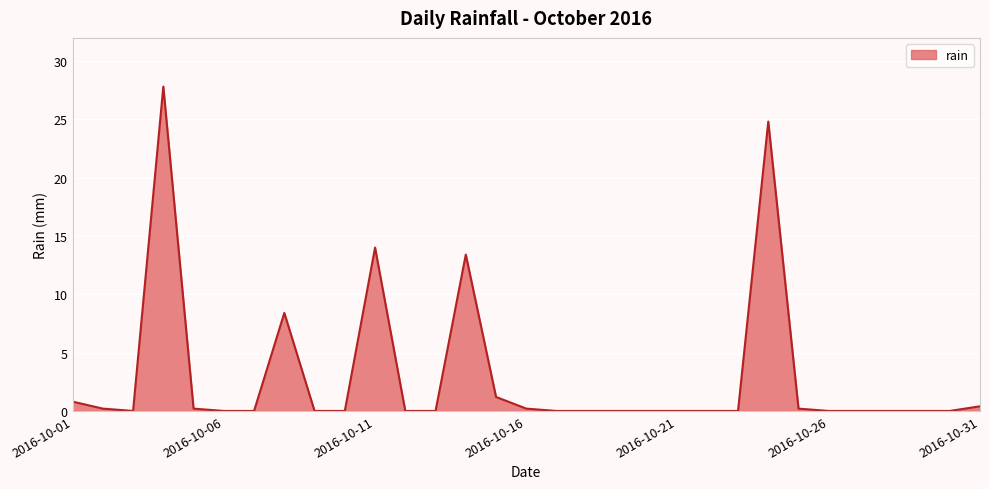

What is the greatest value displayed?

27.8